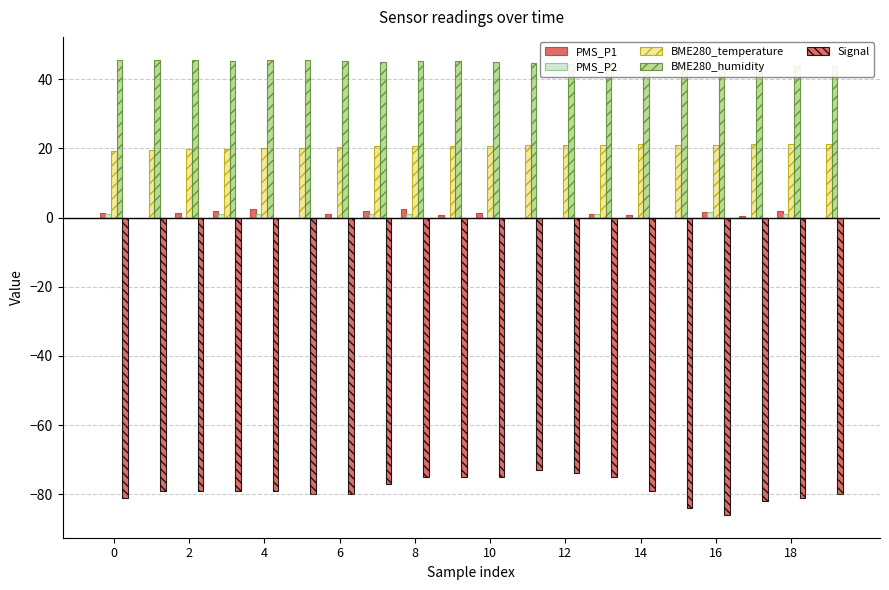

At which label does BME280_humidity reach its minimum?

18